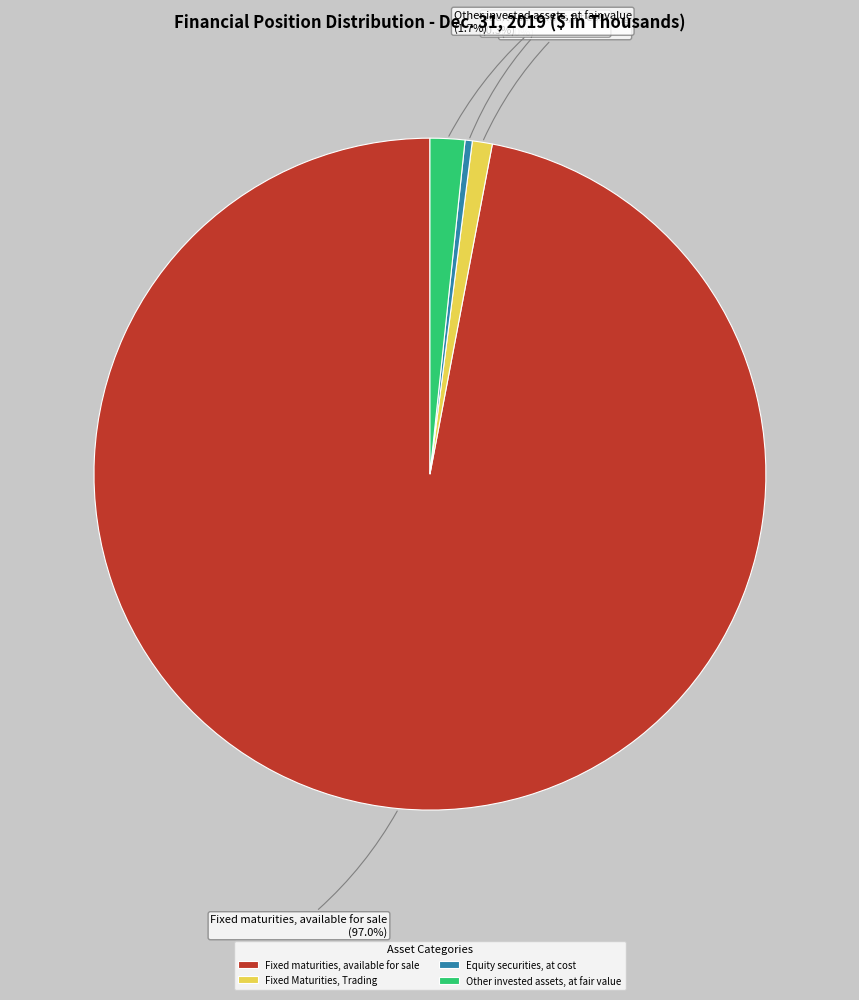

Is the sum of Fixed maturities, available for sale and Fixed Maturities, Trading greater than half?

Yes